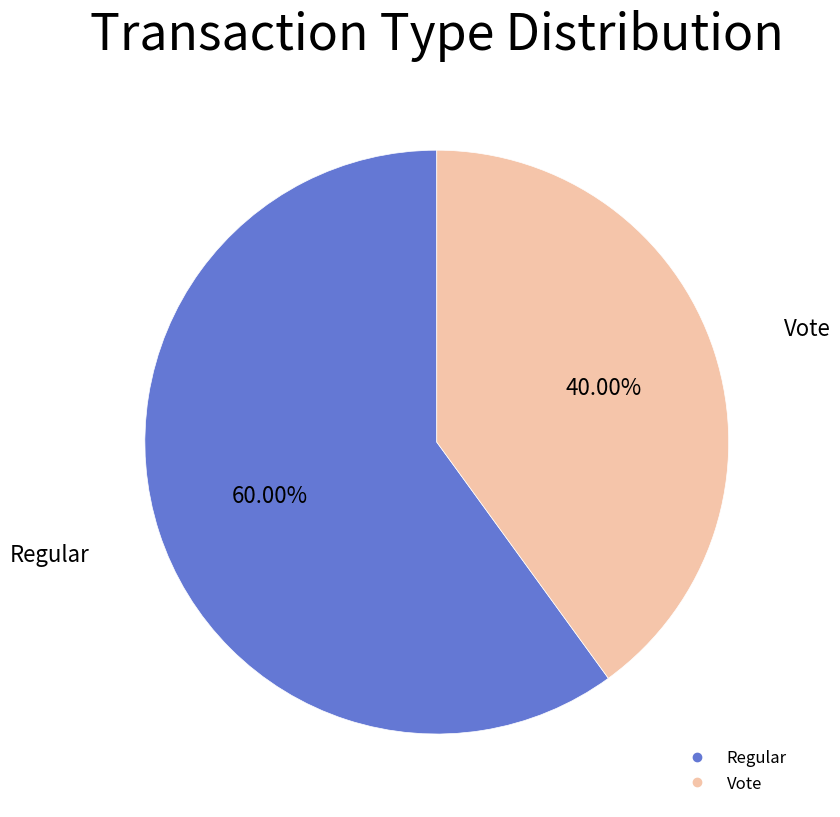

Combined, do Vote and Regular account for over 50%?

Yes